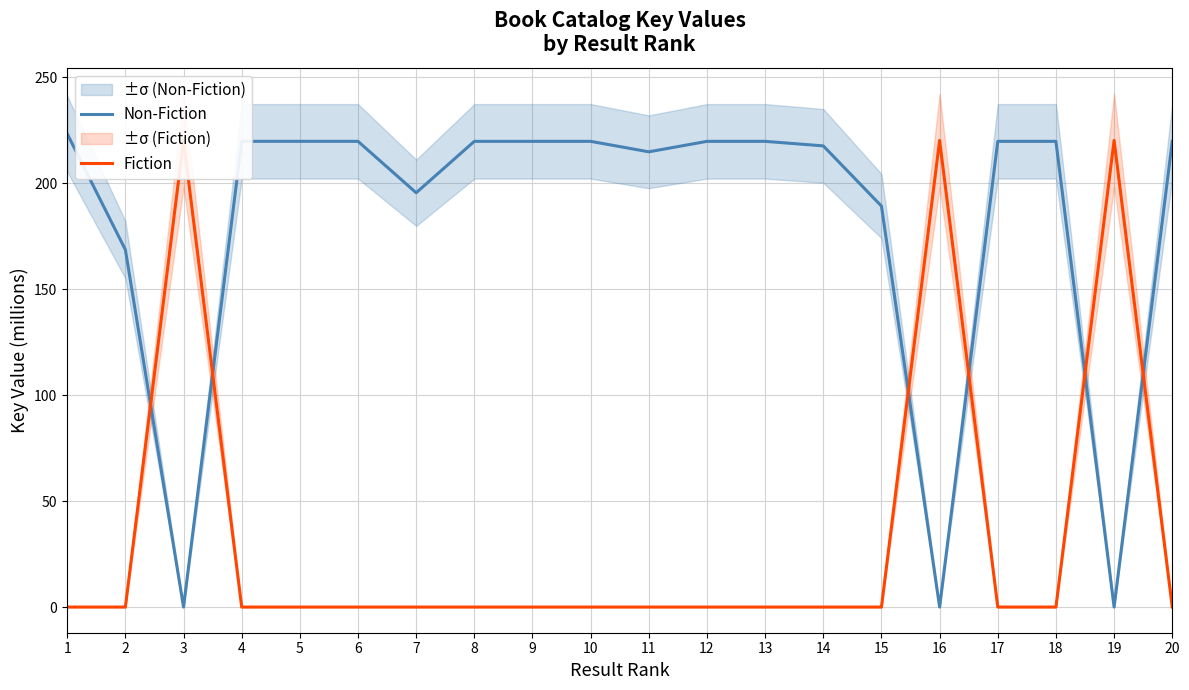

At which category does Non-Fiction reach its first local peak?

6